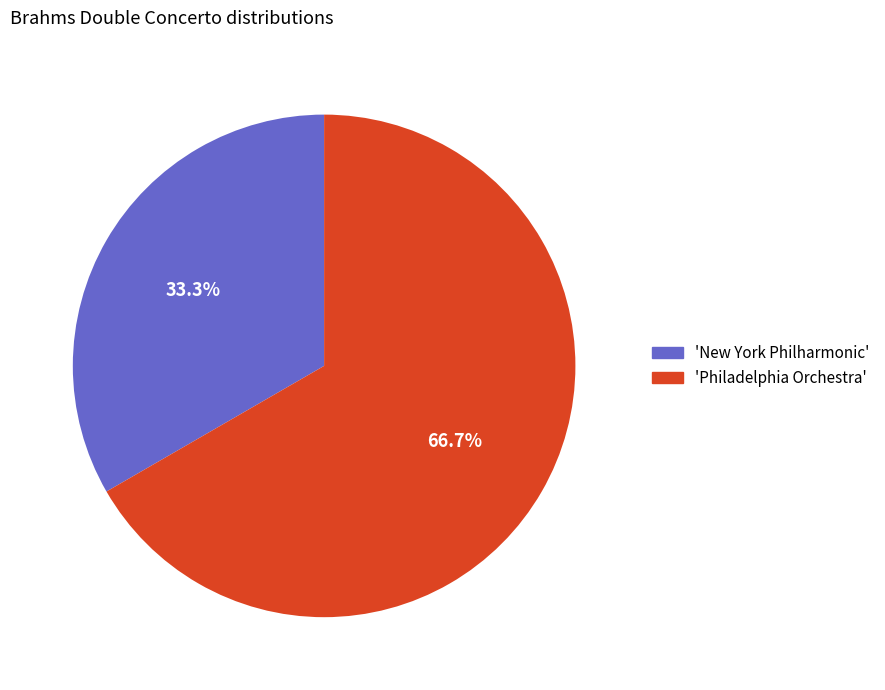

Approximately how many times larger is the value at 'Philadelphia Orchestra' compared to 'New York Philharmonic'?

2.0